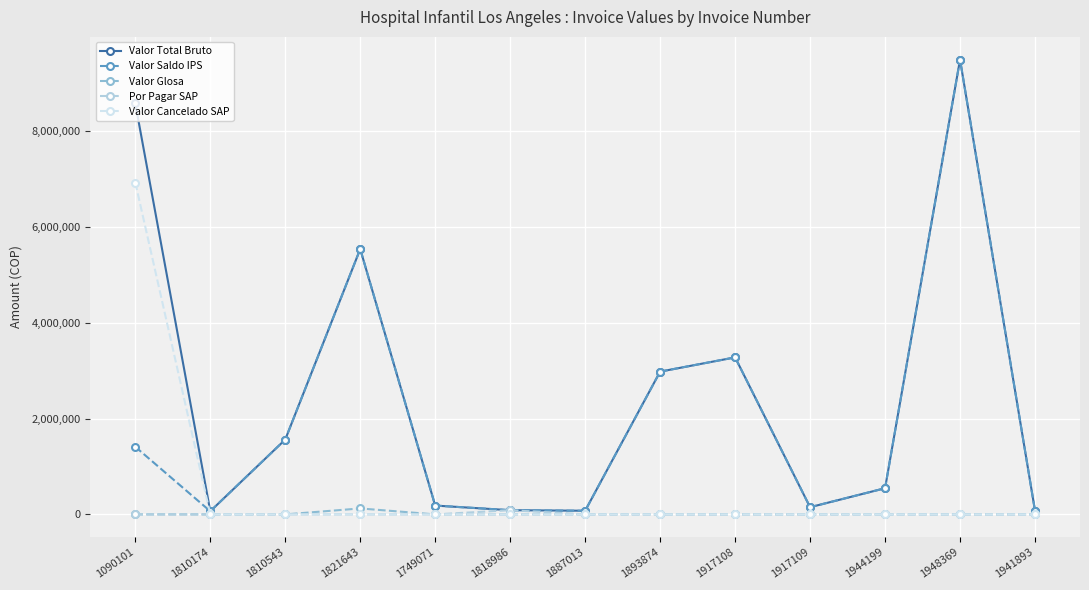

Which category has the highest value in the Valor Total Bruto series?

1948369